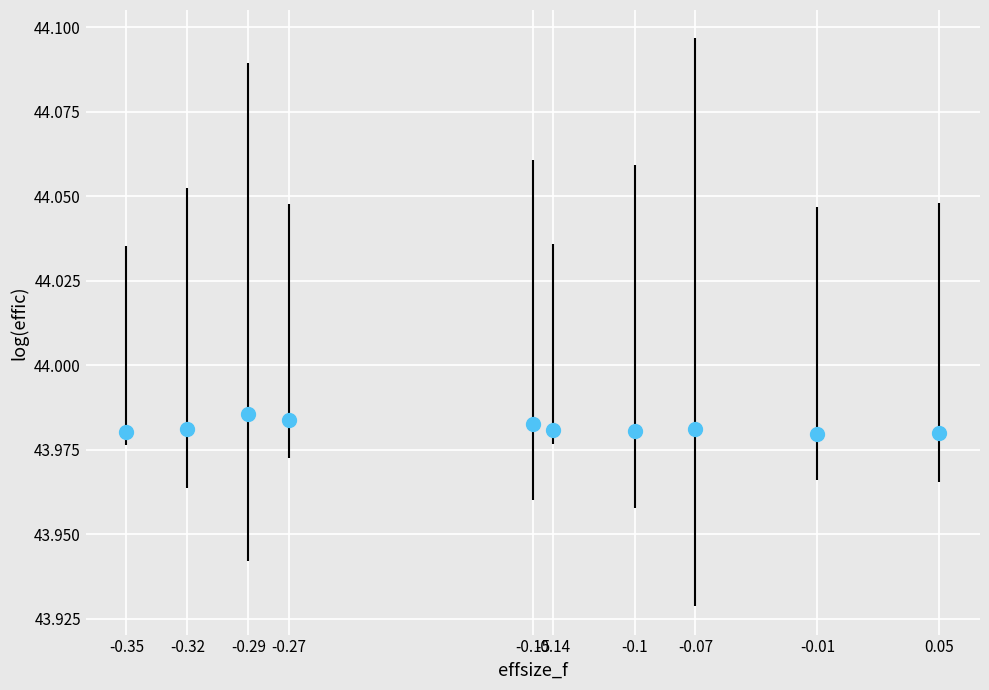

What is the range of X values (max minus min)?

0.4